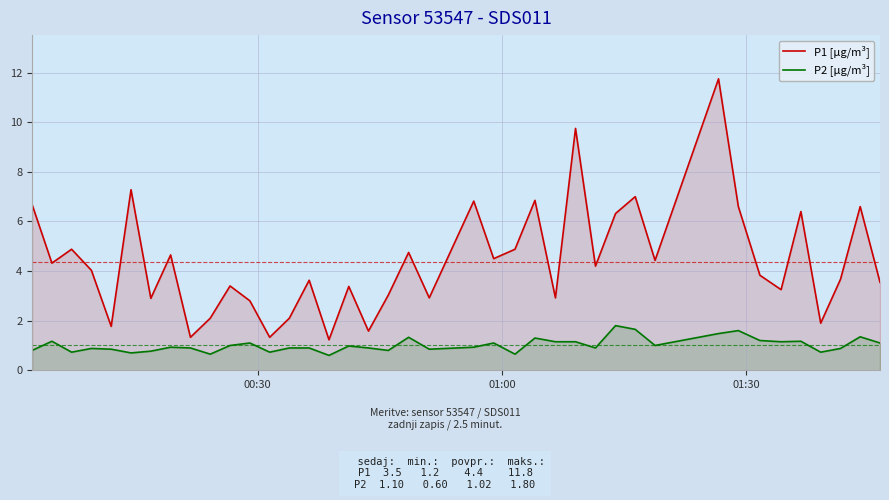

Does the chart display data point markers on the line(s)?

No